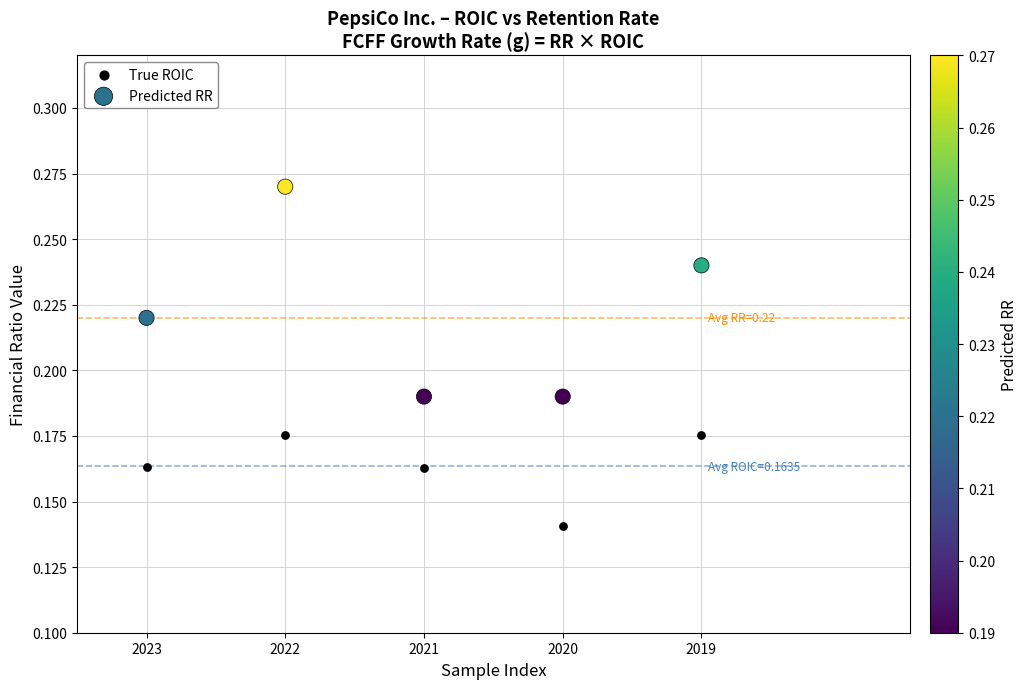

Which series reaches the maximum Y coordinate?

Predicted RR